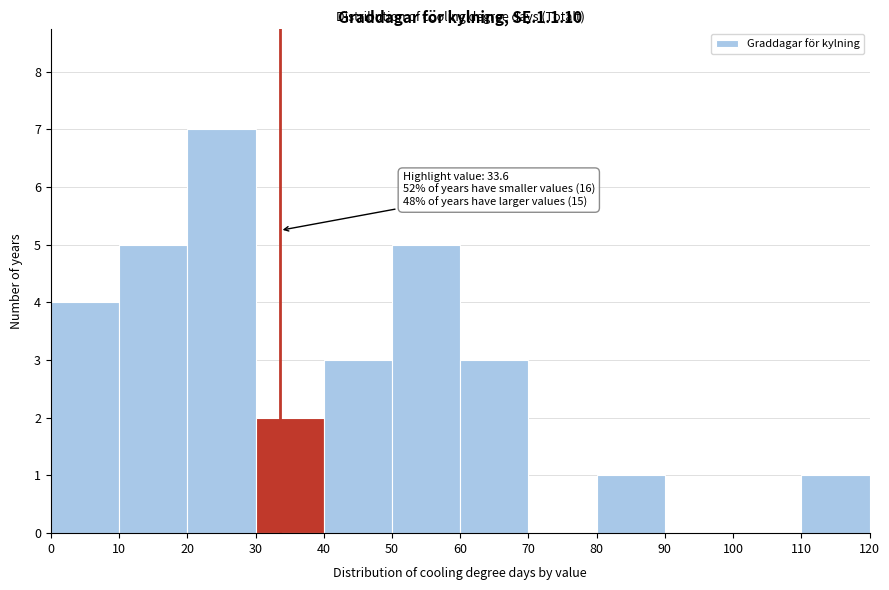

Which range on the x-axis has the tallest bar?

20 to 30